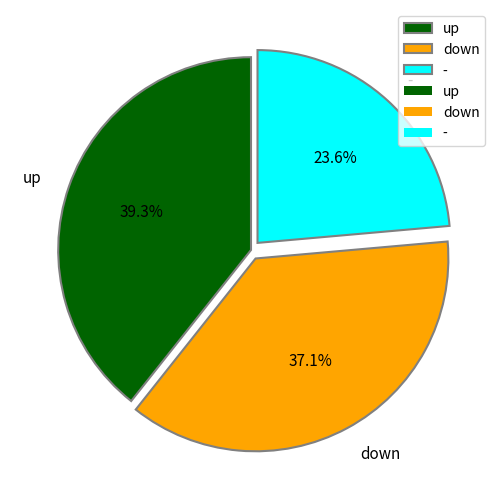

Is there a majority slice in this chart?

No